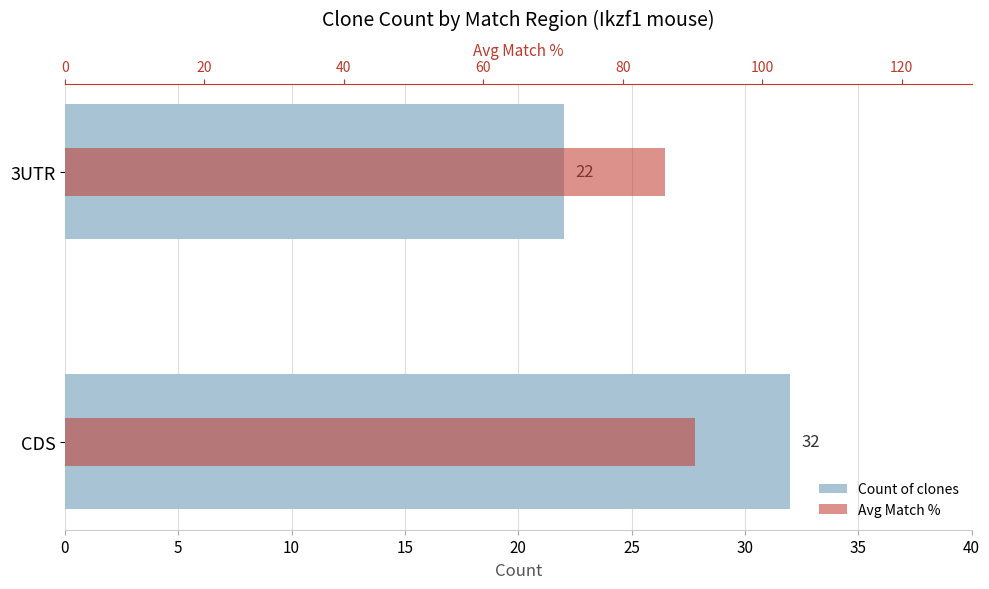

List the series in order of their peak value, highest first.

Avg Match %, Count of clones